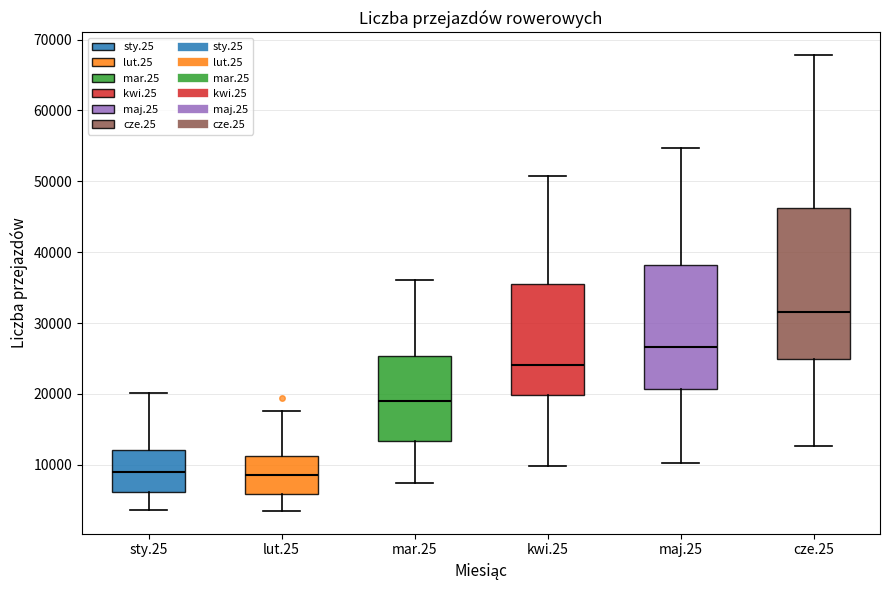

Reading left to right, read every box against the y-axis: the position of its median line, the range the box covers, and the ends of its whiskers. The values are not printed on the chart, so give them approximately, as read against the axis.

sty.25: median 9000, box 6000 to 12000, whiskers 4000 to 20000
lut.25: median 9000, box 6000 to 11000, whiskers 4000 to 18000
mar.25: median 19000, box 13000 to 25000, whiskers 7000 to 36000
kwi.25: median 24000, box 20000 to 36000, whiskers 10000 to 51000
maj.25: median 27000, box 21000 to 38000, whiskers 10000 to 55000
cze.25: median 32000, box 25000 to 46000, whiskers 13000 to 68000